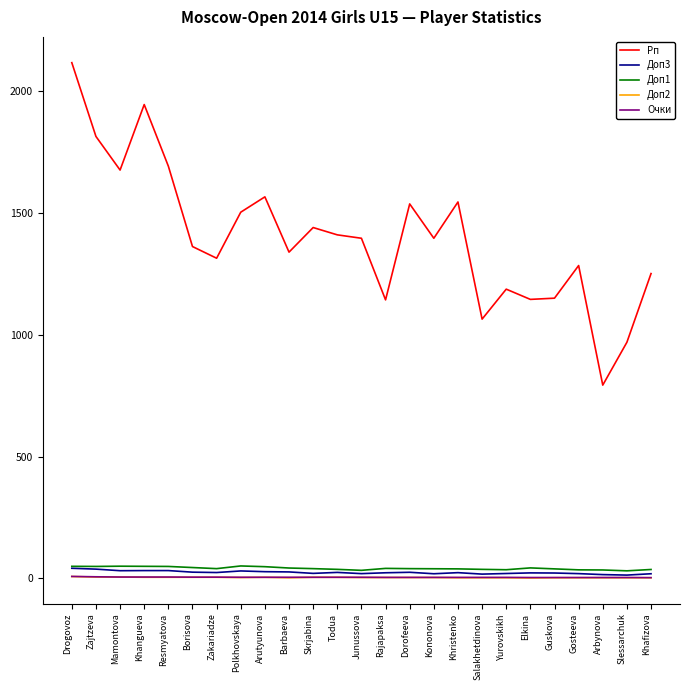

True or false: Очки and Доп1 cross at least once.

False